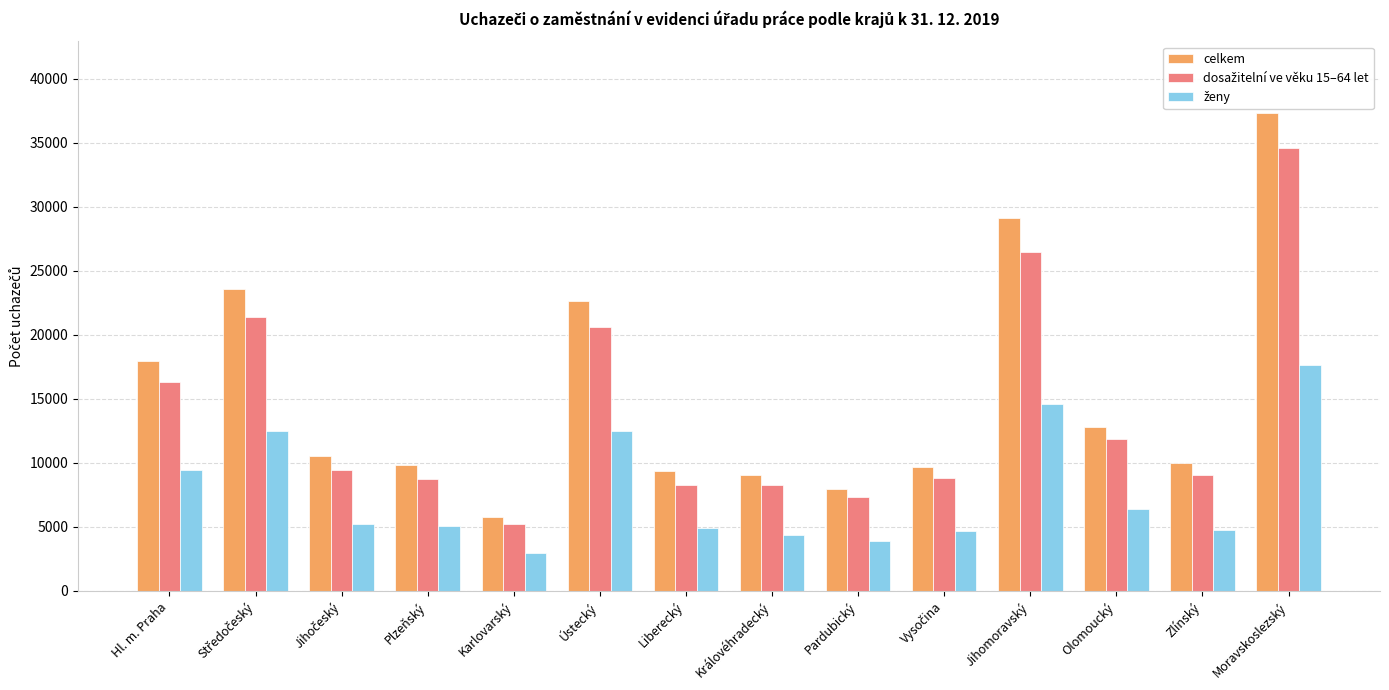

Between Plzeňský and Karlovarský, which series saw the biggest shift?

celkem